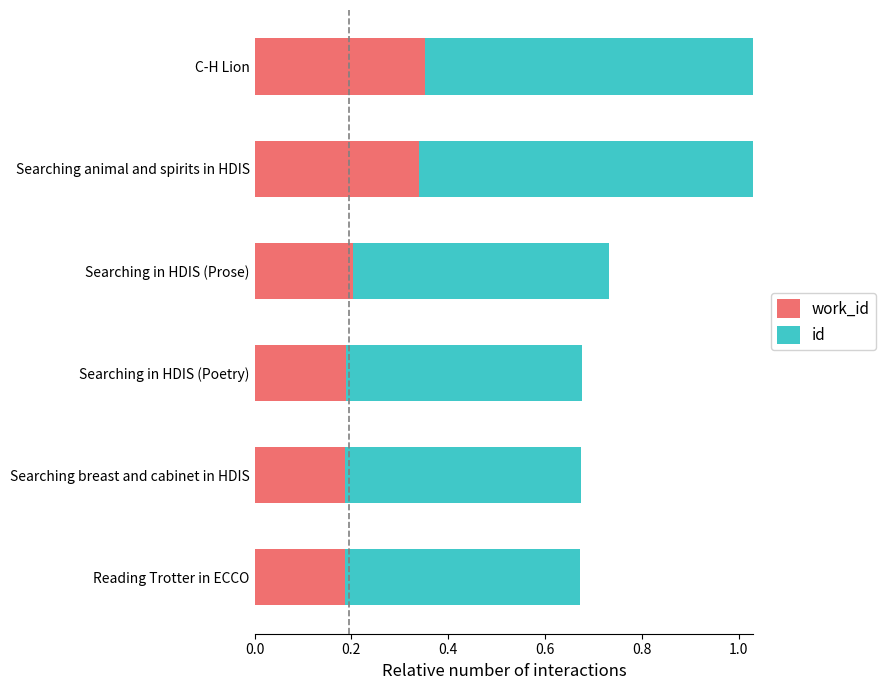

The value of id at C-H Lion is 0.6. True or false?

False